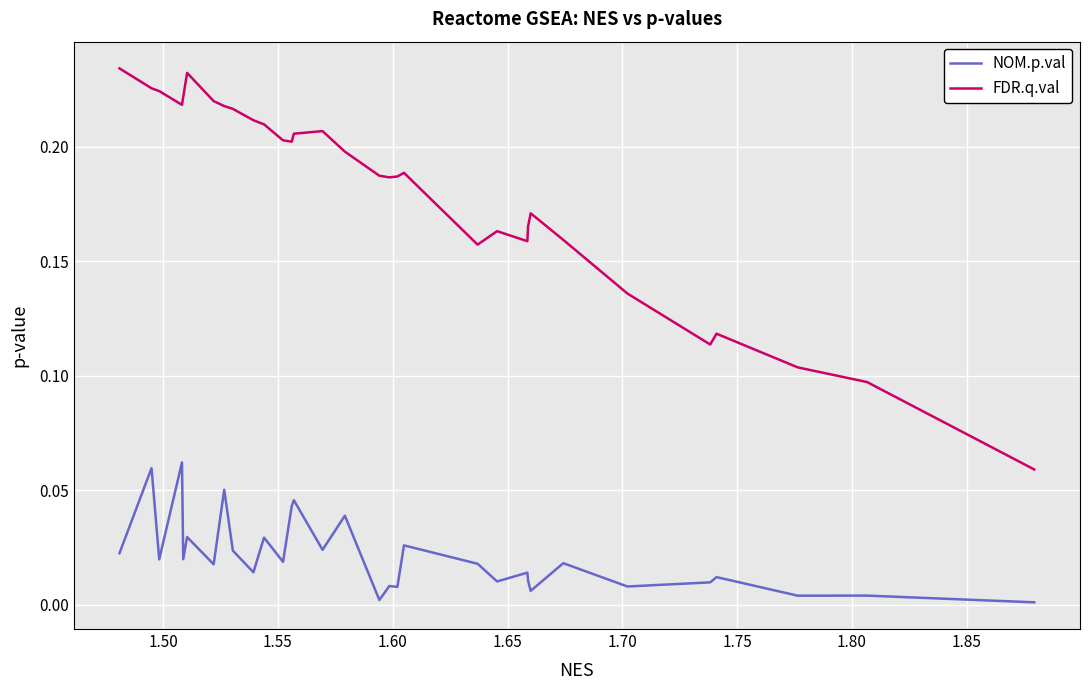

What is the difference between the second highest and second lowest values in the NOM.p.val series?

0.1